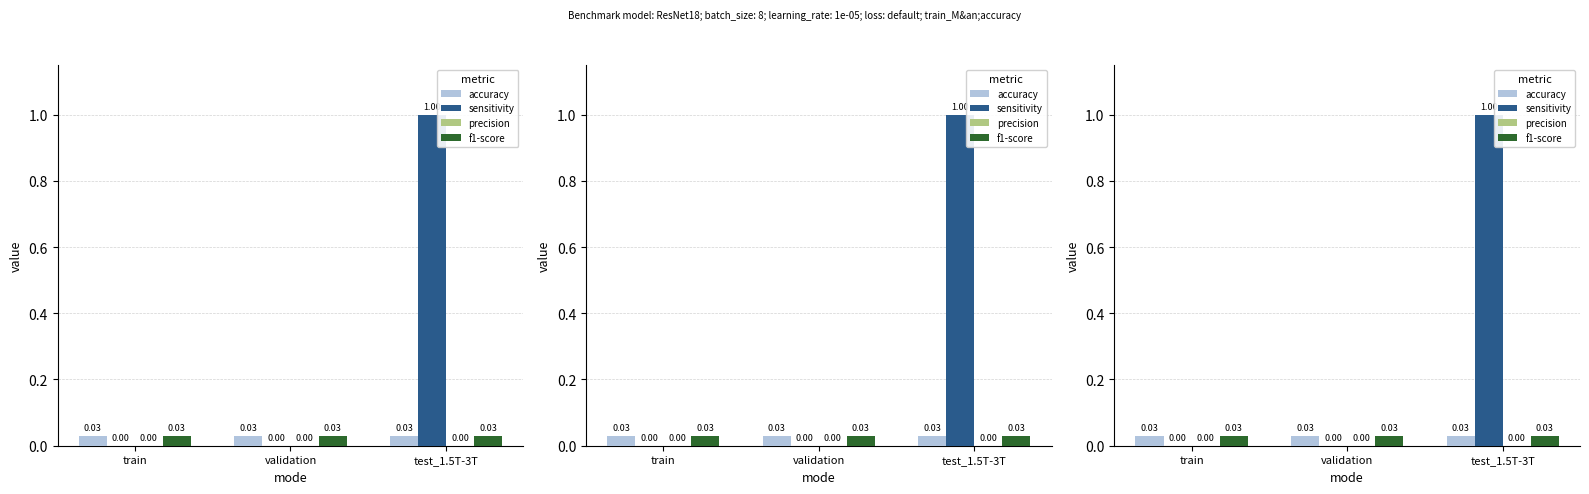

Between train and validation, which series saw the biggest shift?

accuracy